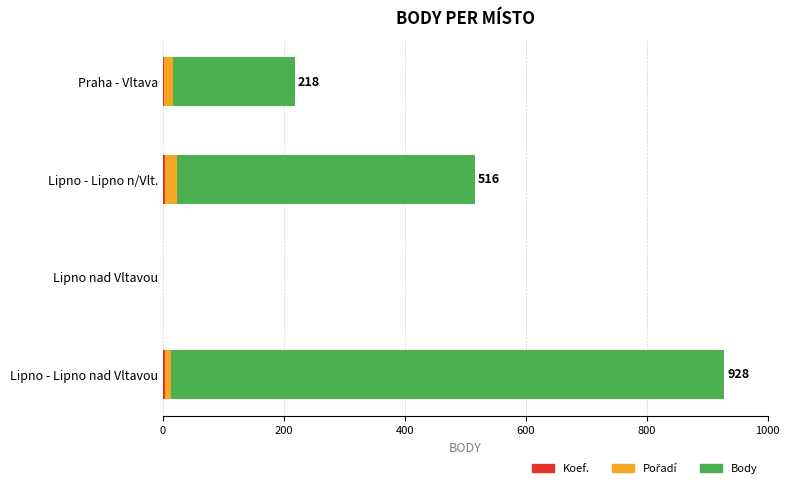

At which category is the sum across all series the highest?

Lipno - Lipno nad Vltavou